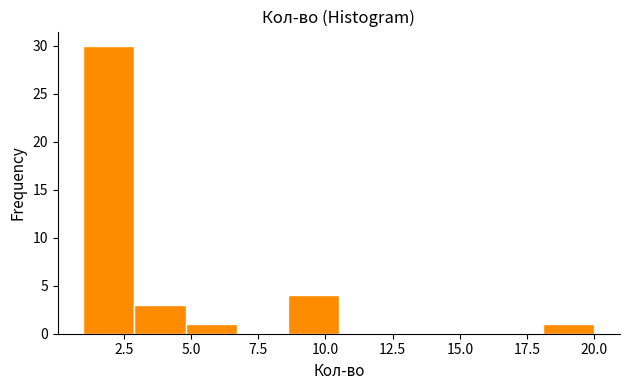

Read against the x-axis, roughly where is the centre of the tallest bar?

2.0